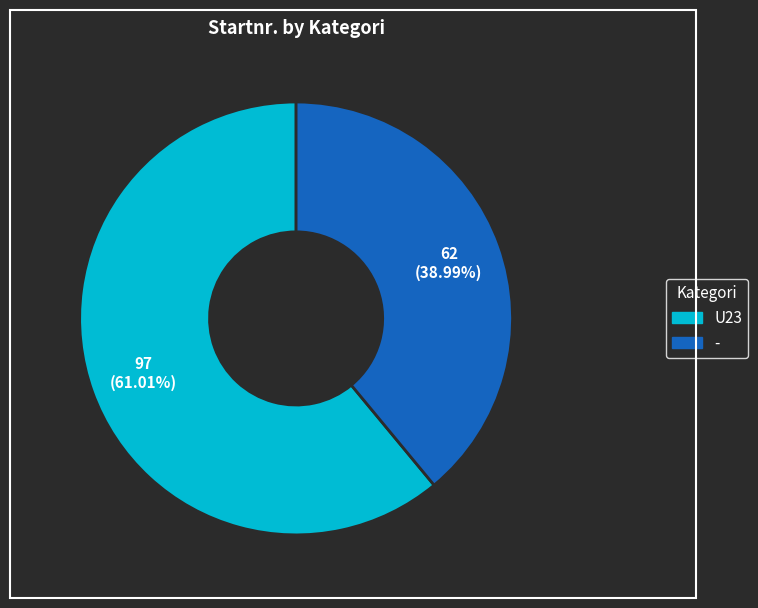

How much of the chart is everything except -?

61.0%